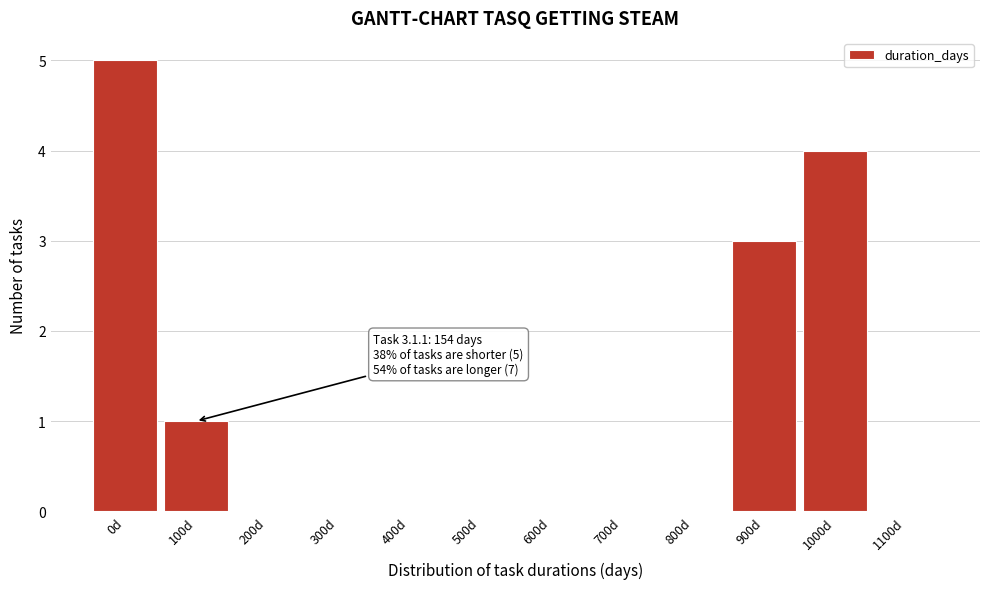

Reading left to right, transcribe all the data shown in this chart.

0d=5	100d=1	200d=0	300d=0	400d=0	500d=0	600d=0	700d=0	800d=0	900d=3	1000d=4	1100d=0